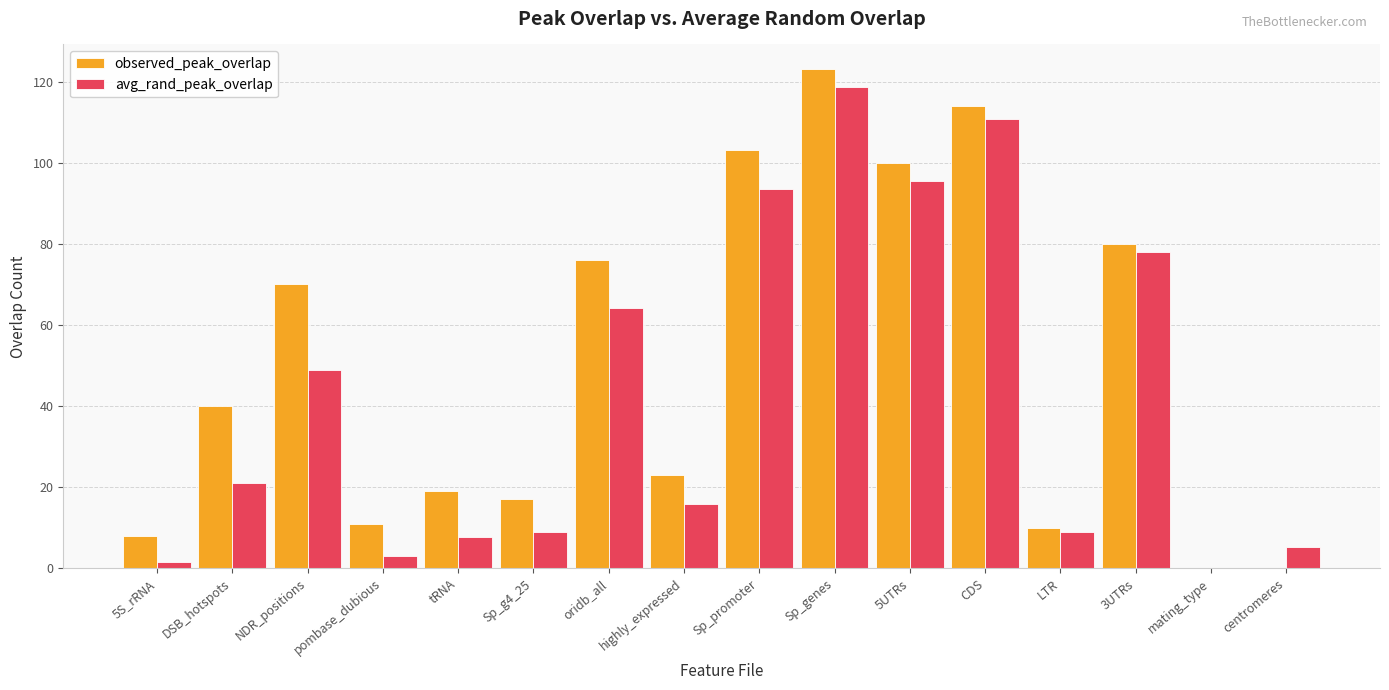

Are the bars grouped side by side (vs. stacked)?

Yes